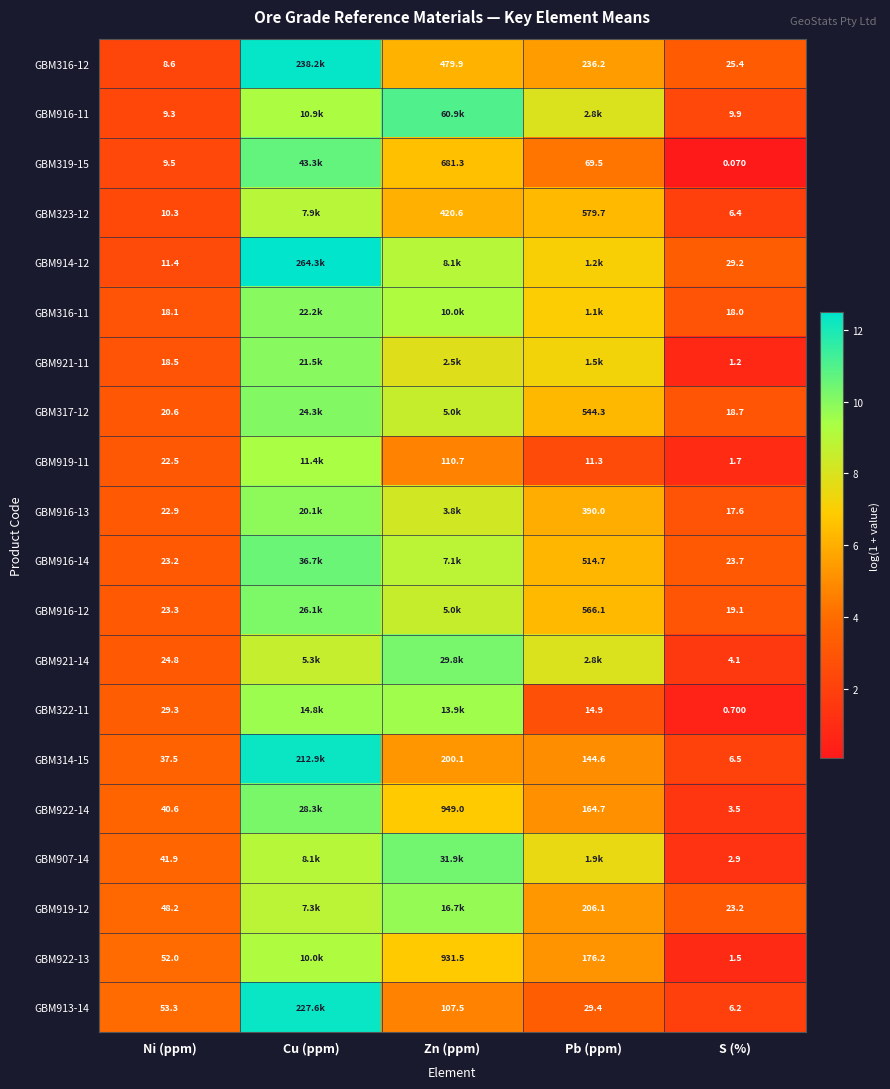

At which category is the sum across all series the highest?

Cu (ppm)